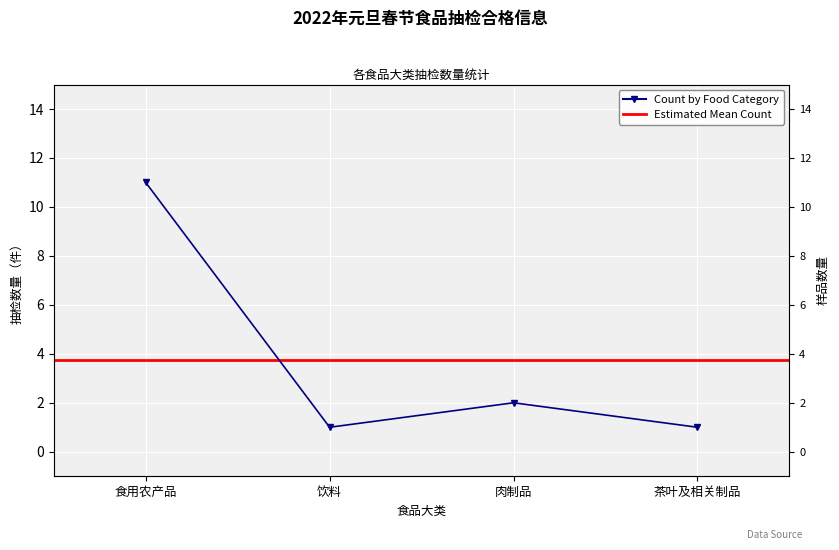

How many values are between 1 and 11?

4